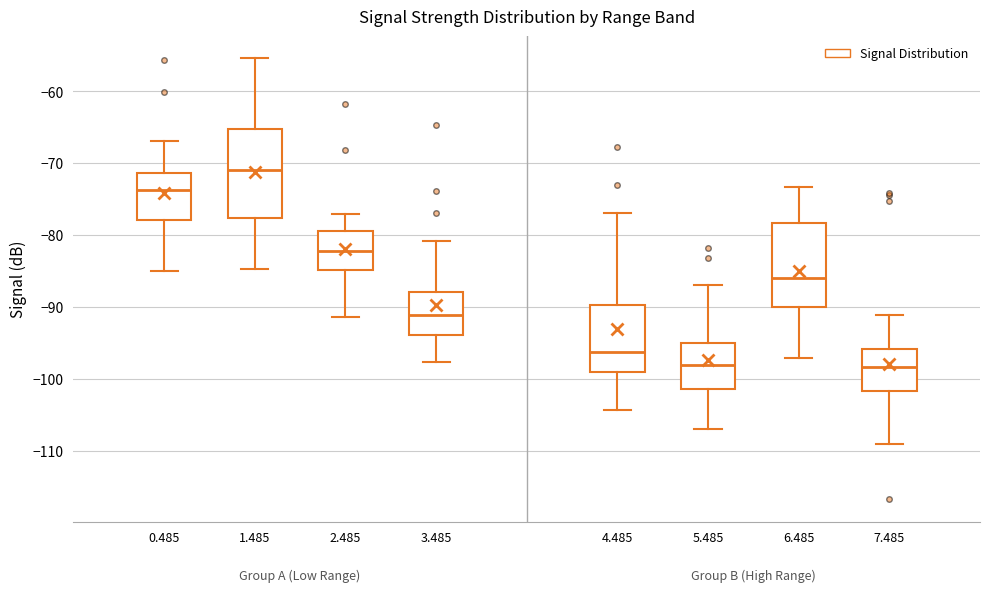

Reading left to right, read every box against the y-axis: the position of its median line, the range the box covers, and the ends of its whiskers. The values are not printed on the chart, so give them approximately, as read against the axis.

0.485: median -74, box -78 to -71, whiskers -85 to -67
1.485: median -71, box -78 to -65, whiskers -85 to -55
2.485: median -82, box -85 to -79, whiskers -91 to -77
3.485: median -91, box -94 to -88, whiskers -98 to -81
4.485: median -96, box -99 to -90, whiskers -104 to -77
5.485: median -98, box -101 to -95, whiskers -107 to -87
6.485: median -86, box -90 to -78, whiskers -97 to -73
7.485: median -98, box -102 to -96, whiskers -109 to -91